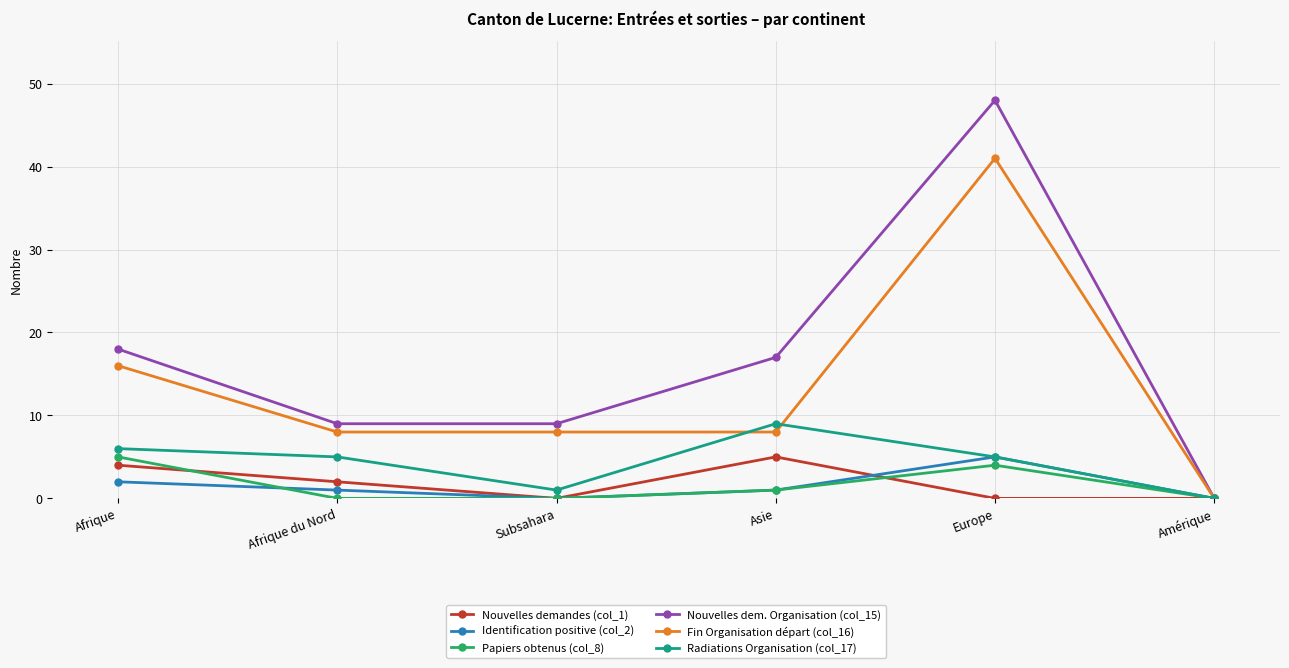

What is the sum of all Fin Organisation départ (col_16) values?

81